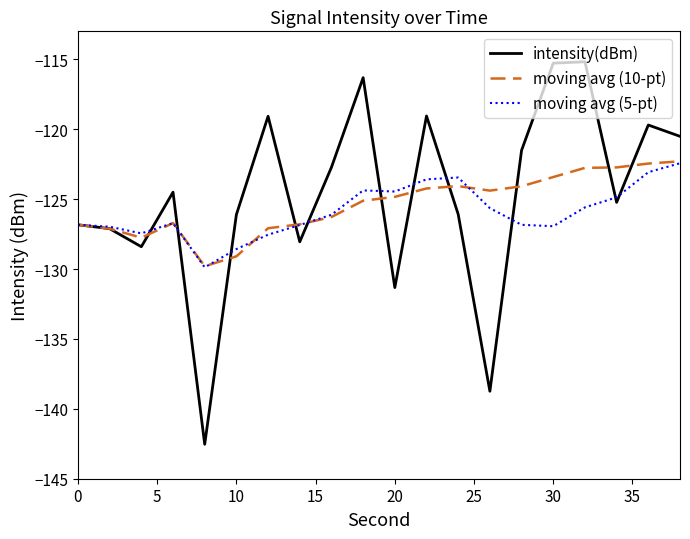

What is the highest value of the moving avg (10-pt) series?

-122.3